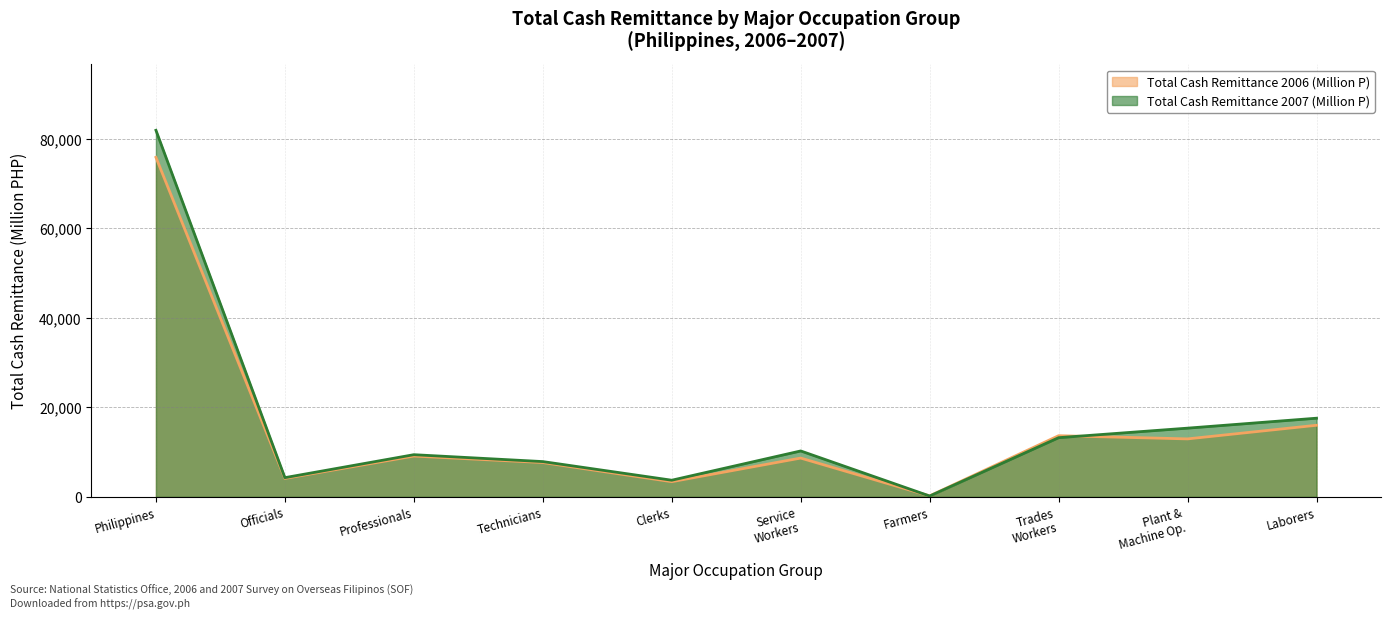

How many series are shown in this chart?

2